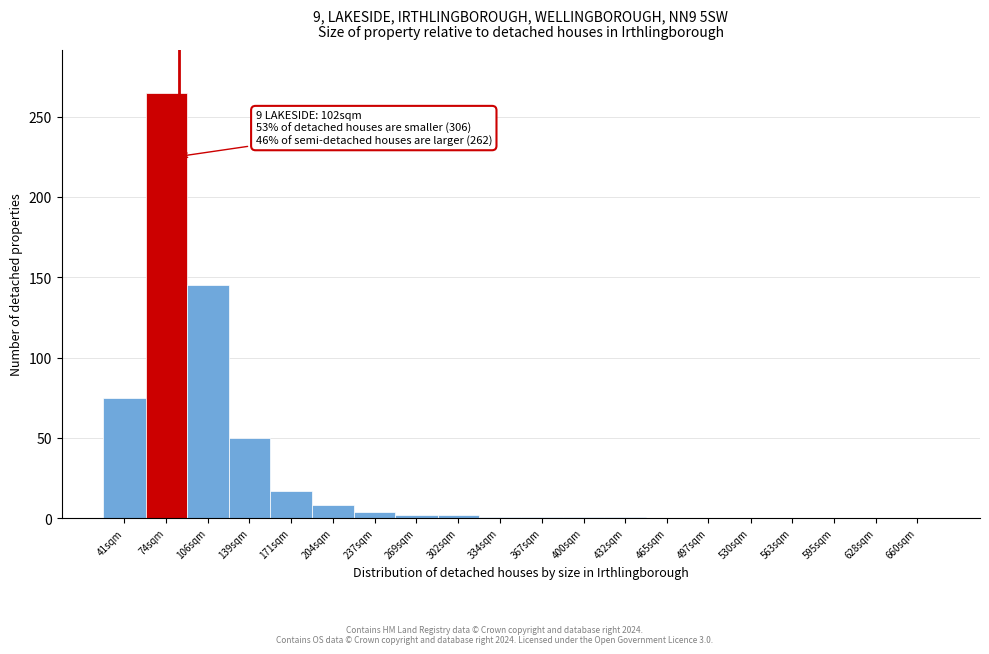

True or false: the data shows 129 at 563sqm.

False